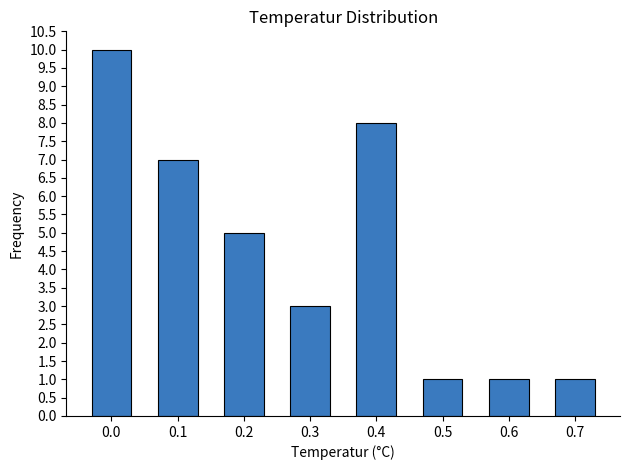

How many data points does each series have?

8